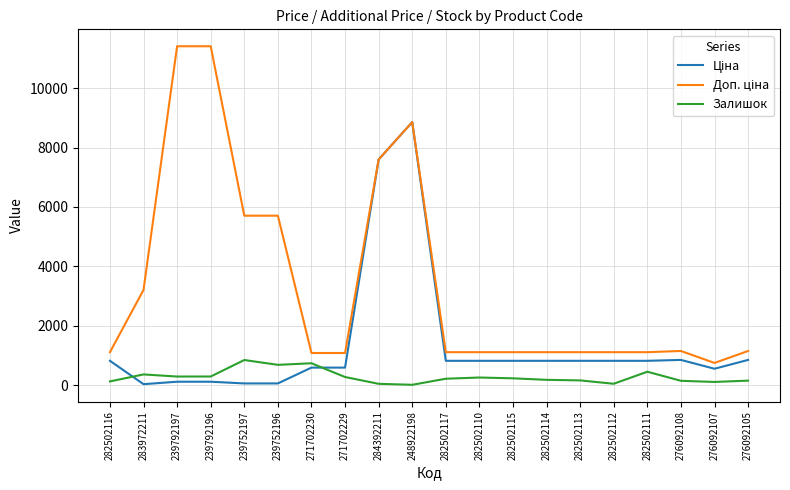

What is the spread (max minus min) of values at 282502112?

1063.2